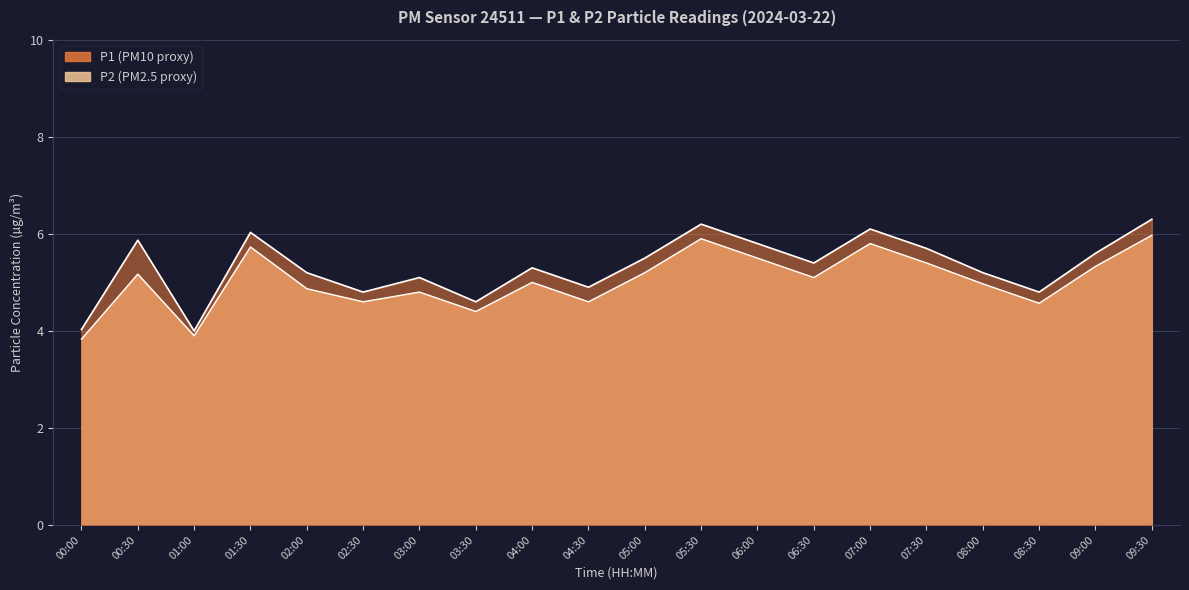

Is the value of P2 at 05:00 greater than the value of P1 at 06:00?

No